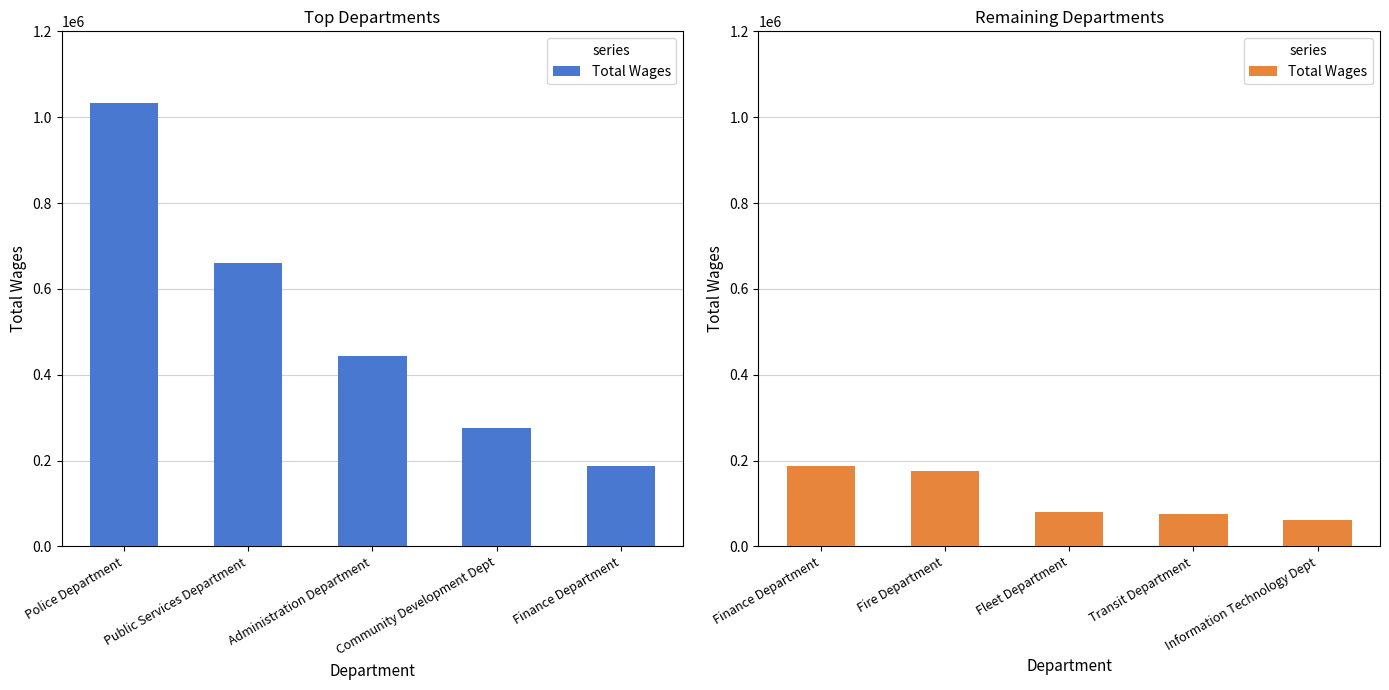

Does the chart contain stacked bars?

No